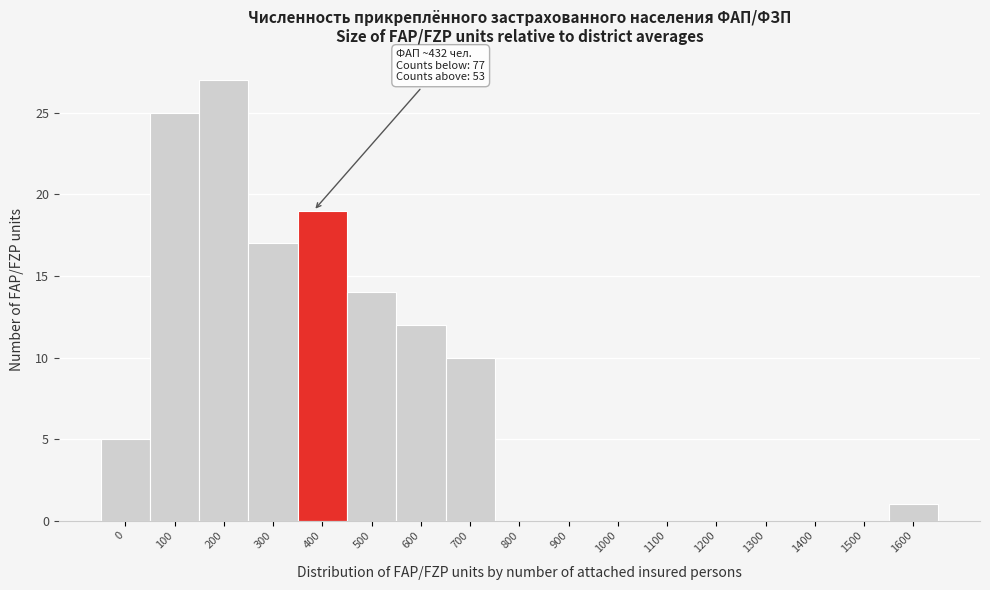

Reading left to right, transcribe all the data shown in this chart.

0=5	100=25	200=27	300=17	400=19	500=14	600=12	700=10	800=0	900=0	1000=0	1100=0	1200=0	1300=0	1400=0	1500=0	1600=1